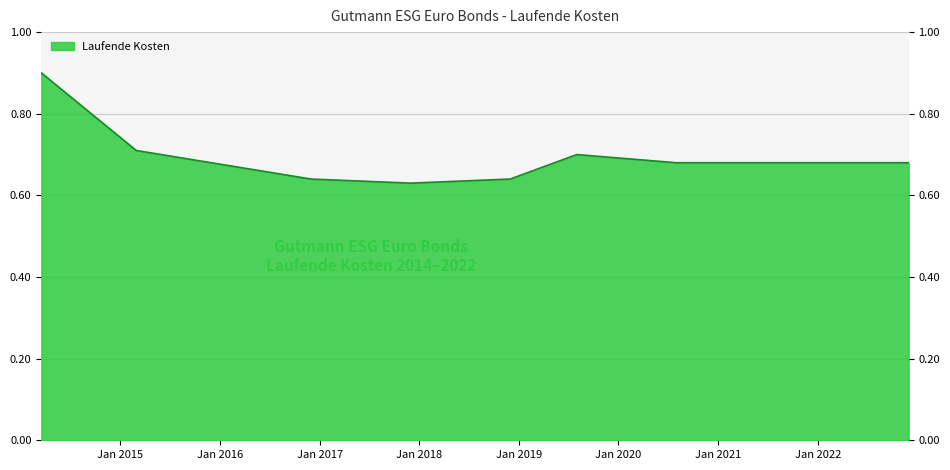

Reading left to right, what are all the values shown in this chart?

2014-03-17=0.9	2015-02-28=0.7	2016-11-30=0.6	2017-11-30=0.6	2018-11-30=0.6	2019-08-01=0.7	2020-07-31=0.7	2020-11-30=0.7	2021-11-30=0.7	2022-11-30=0.7